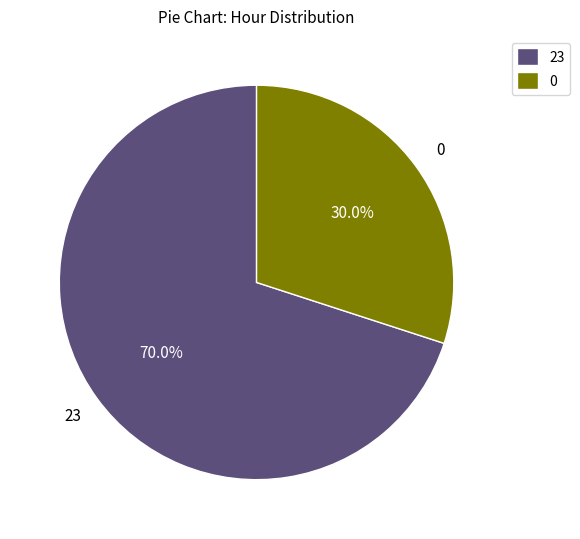

Does 0 account for over 50% of the chart?

No